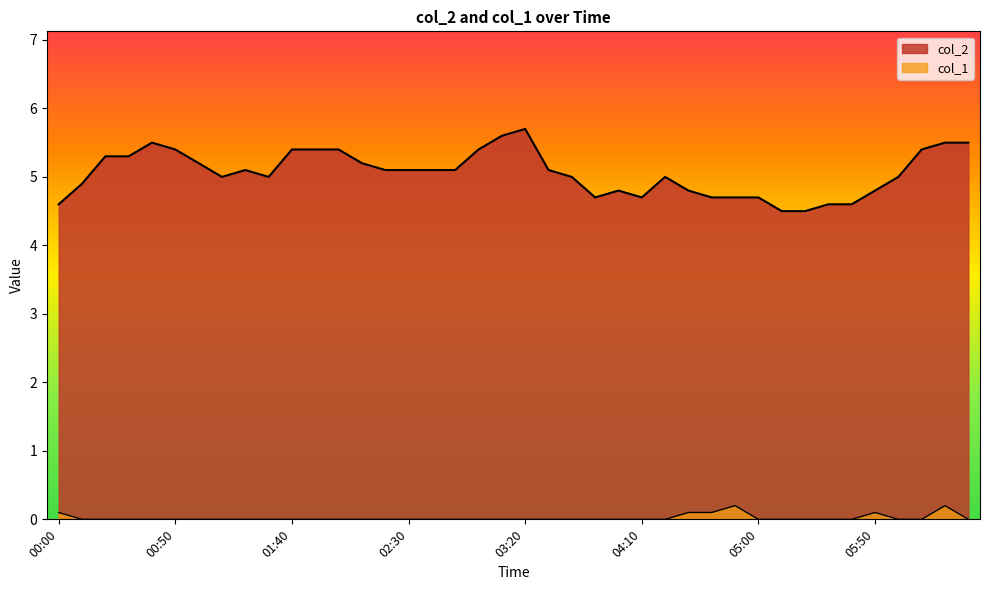

Rank the series at 06:20 from highest to lowest value.

col_2, col_1